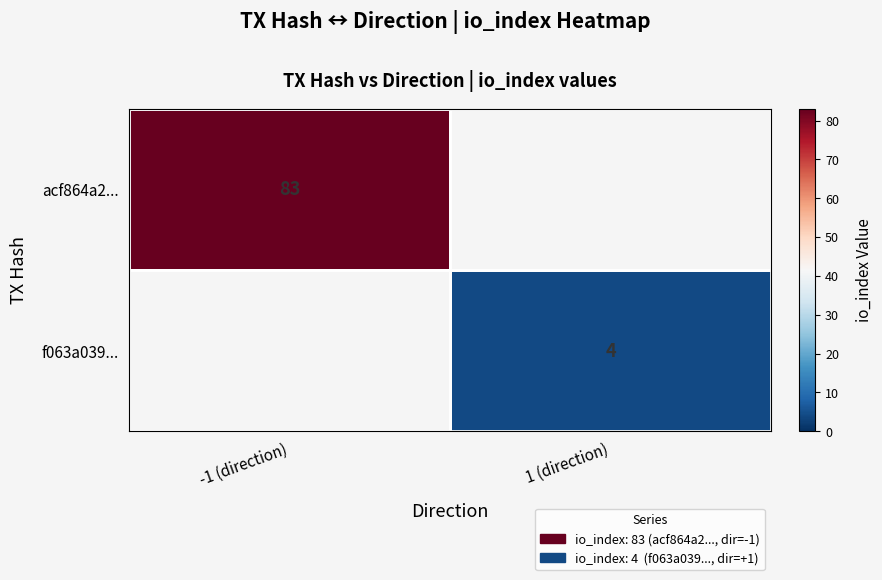

The value of f063a039... at 1 (direction) is 4. True or false?

True